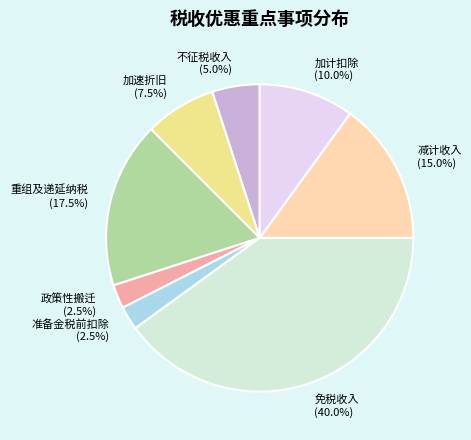

Does 加速折旧 (7.5%) represent more than half of the total?

No